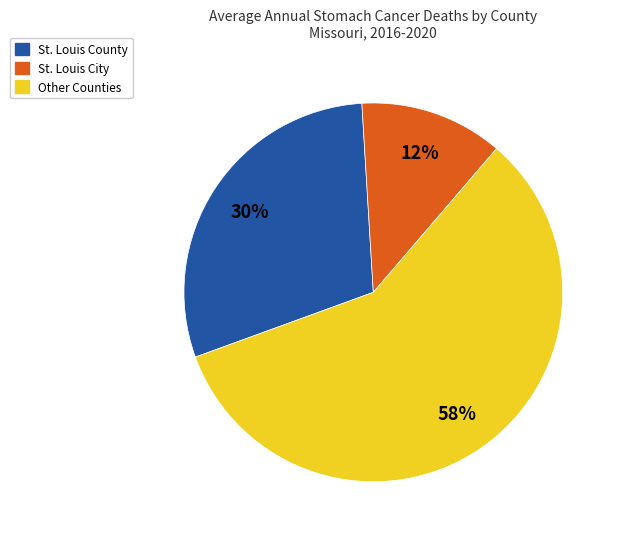

To the nearest percent, what portion does St. Louis County represent?

30%